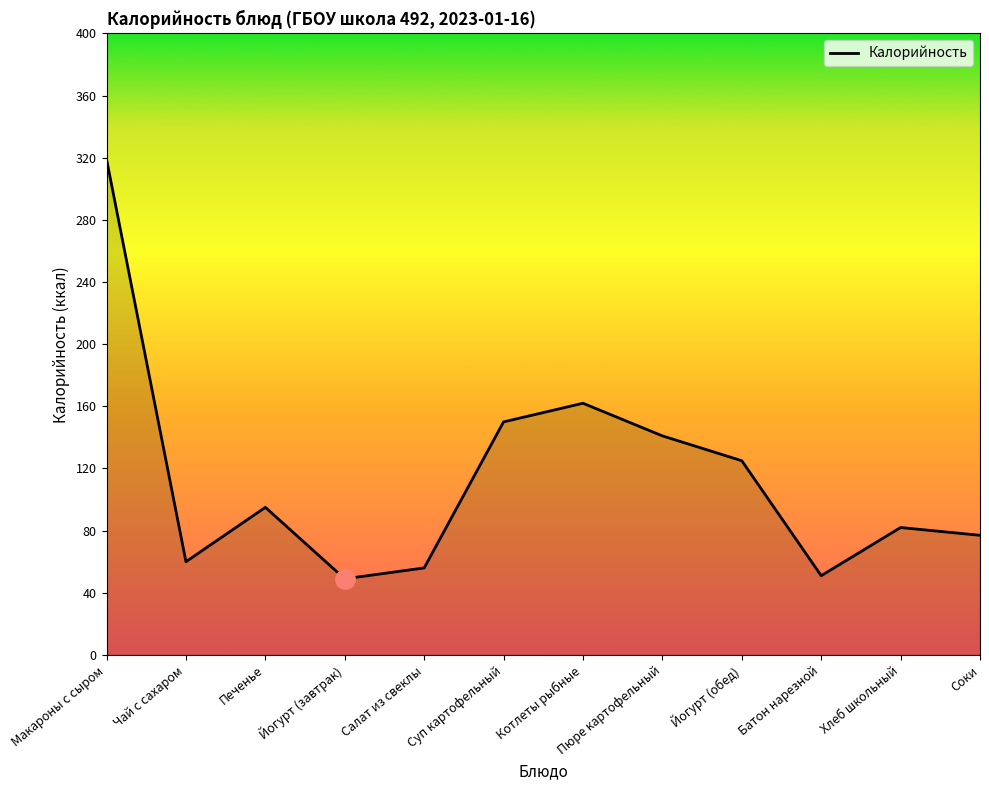

What is the change in value from Печенье to Пюре картофельный?

+46